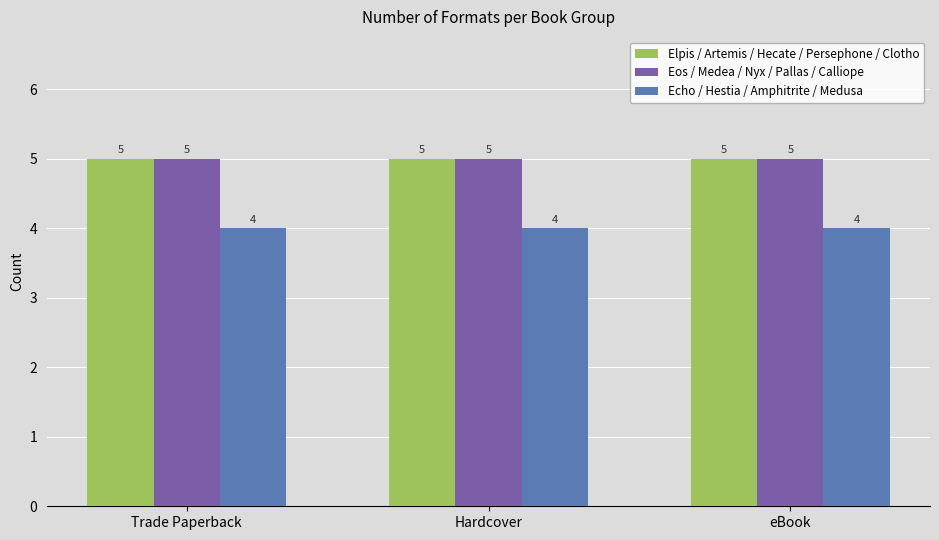

What is the sum of all Eos / Medea / Nyx / Pallas / Calliope values?

15